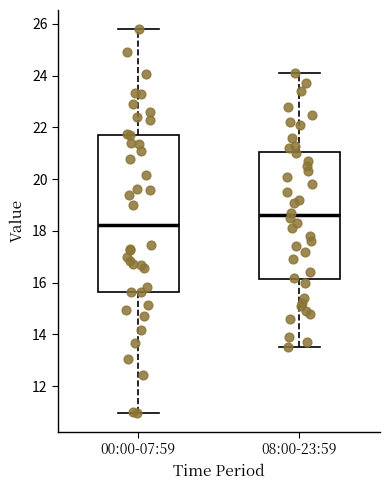

Reading left to right, transcribe this box plot: for each box, give where its median line is, the range the box spans, and where its two whiskers end, as read against the y-axis. The values are not printed on the chart, so give them approximately, as read against the axis.

00:00-07:59: median 18.2, box 15.6 to 21.8, whiskers 11.0 to 25.8
08:00-23:59: median 18.6, box 16.2 to 21.0, whiskers 13.6 to 24.2